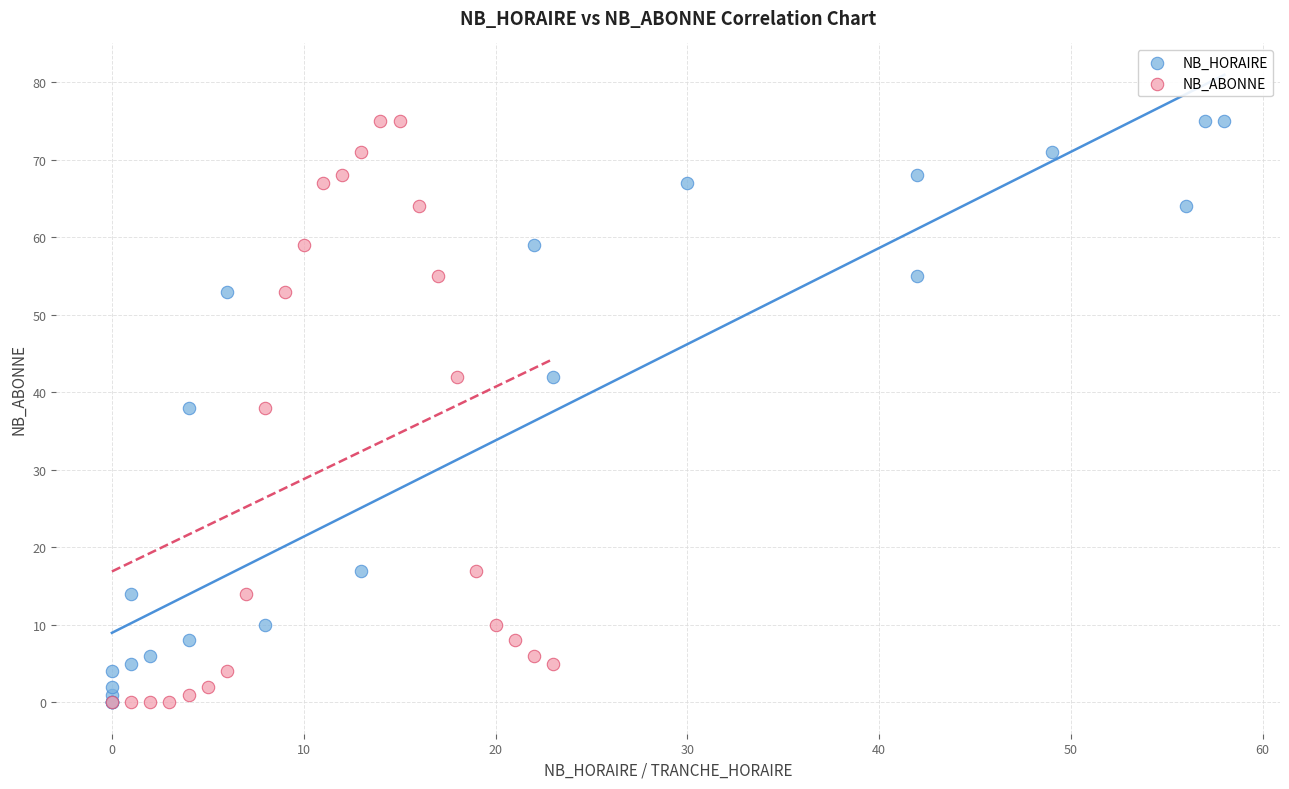

What are all the series names shown in the legend?

NB_HORAIRE, NB_ABONNE